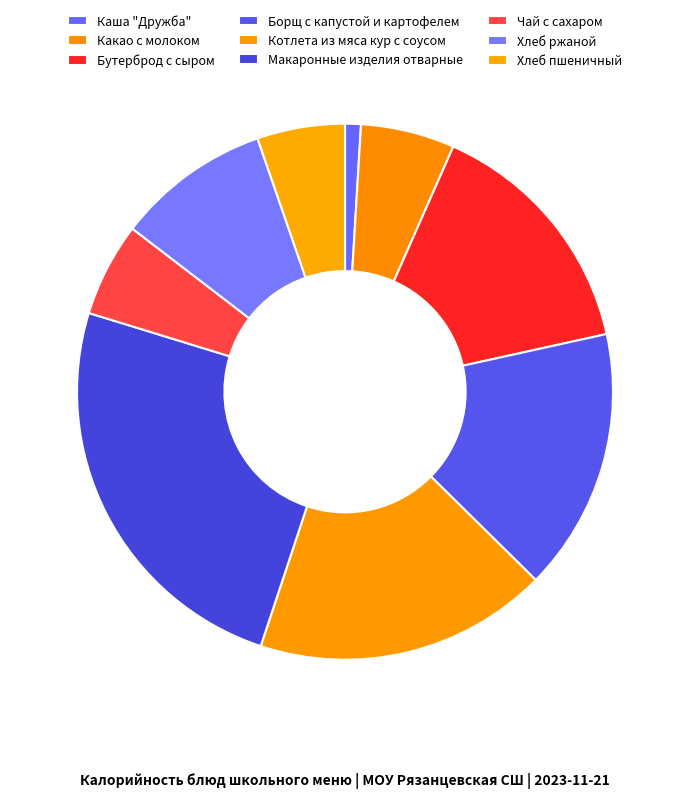

What portion of the pie excludes Чай с сахаром?

94.3%